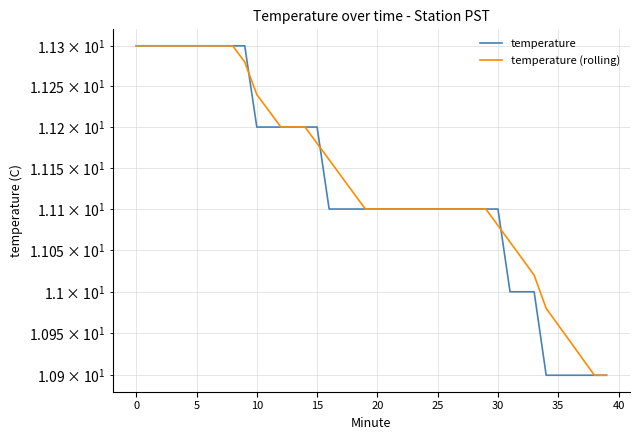

What are all the series names shown in the legend?

temperature, temperature (rolling)